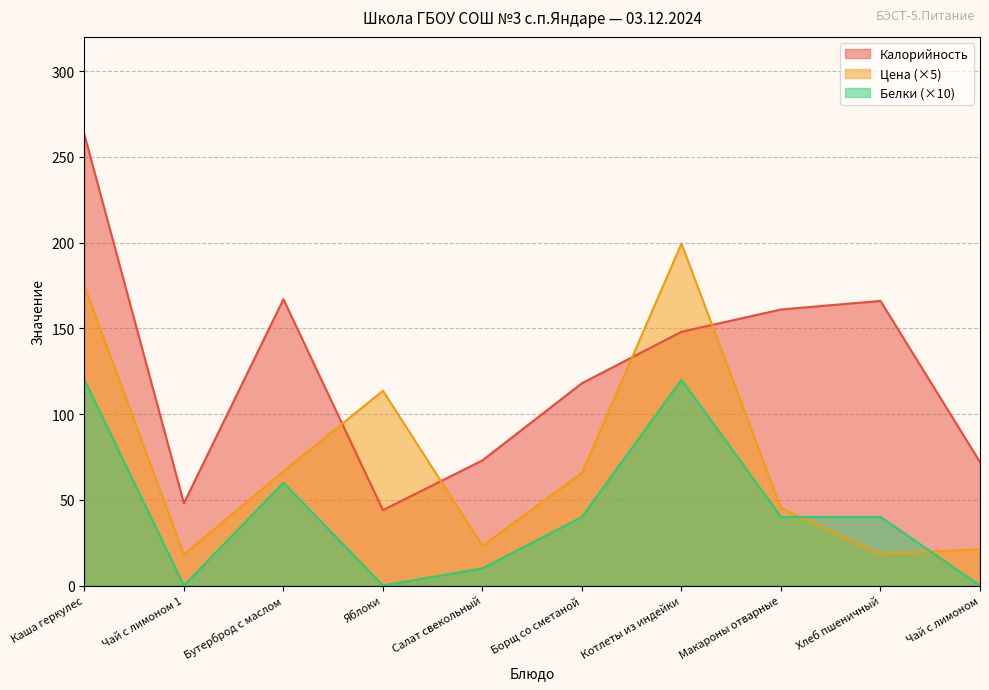

At which category is the sum across all series the highest?

Каша геркулес